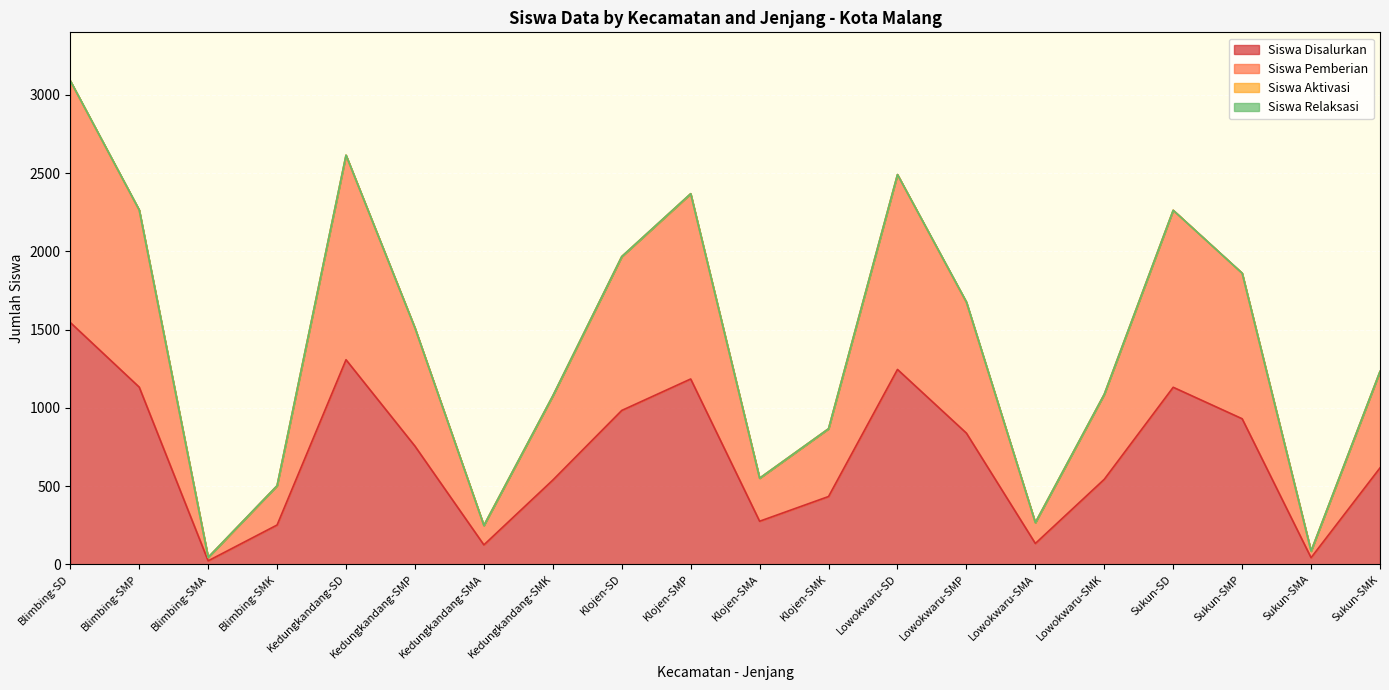

At which category is the sum across all series the highest?

Blimbing-SD